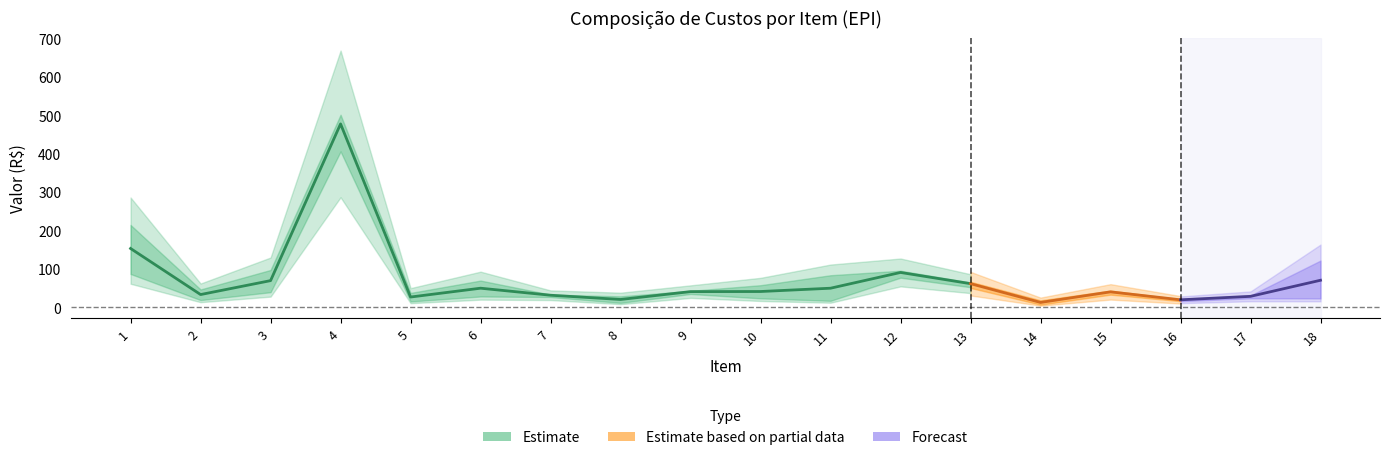

The value of Custo anual (R$) at 6 is 112.5. True or false?

False